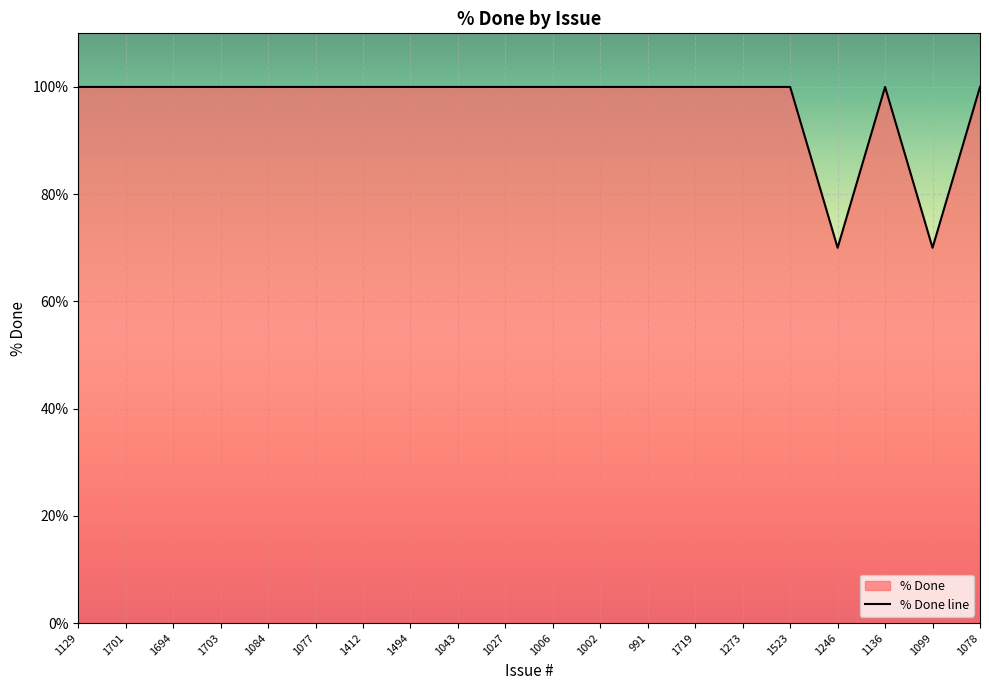

What is the average value?

97